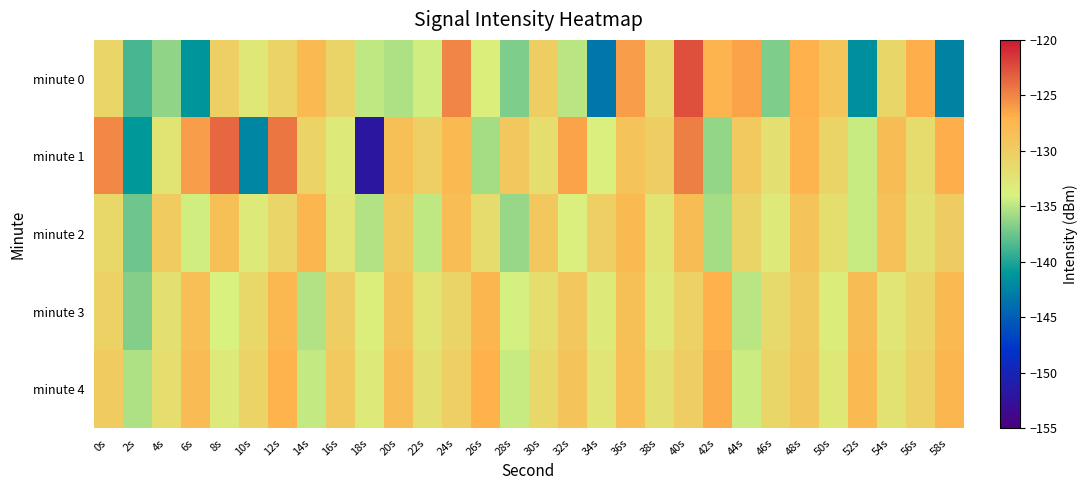

At 42s, list the series in order from smallest to largest.

minute 1, minute 2, minute 0, minute 3, minute 4